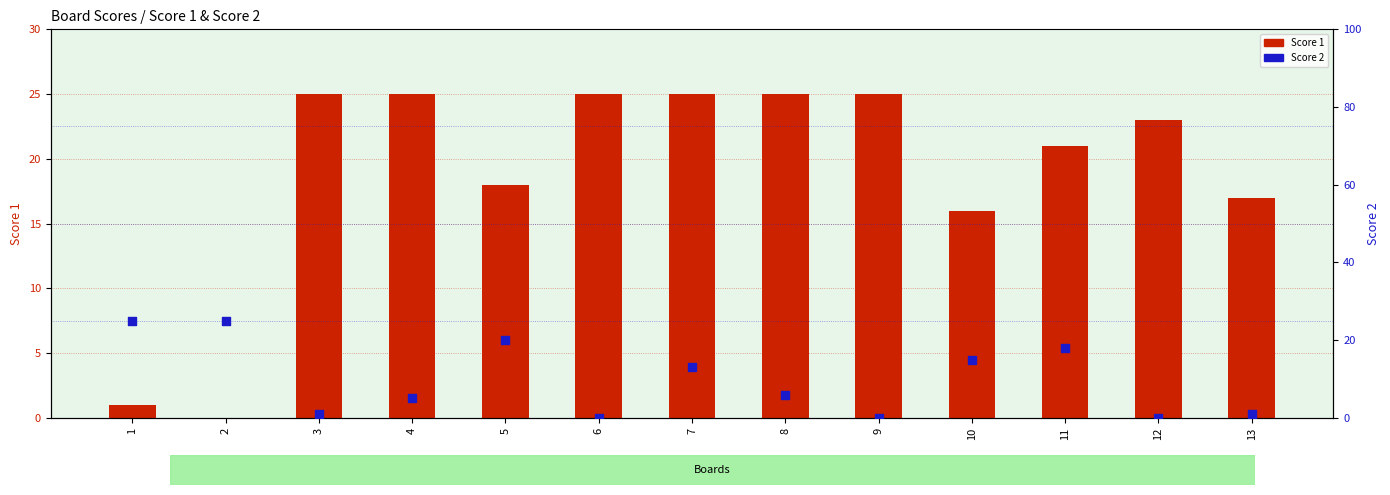

Which series reaches the minimum Y coordinate?

Score 1